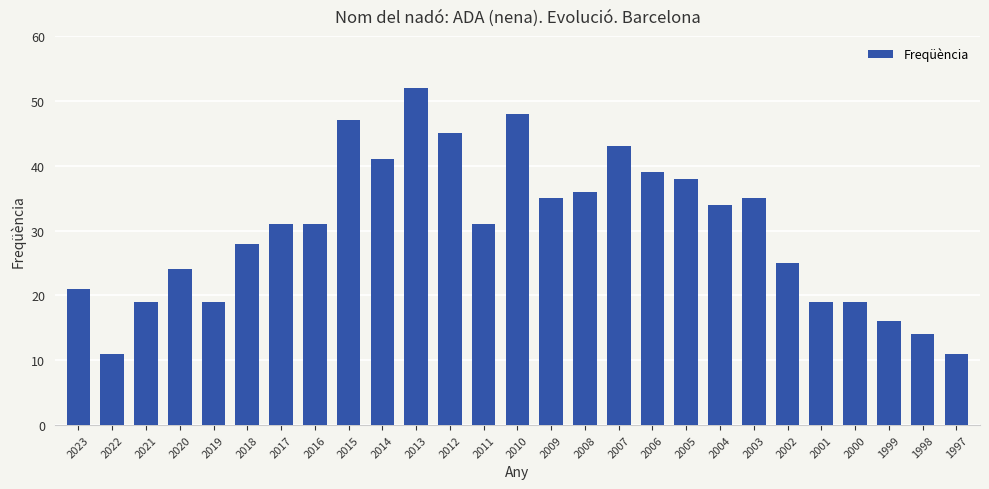

Reading left to right, extract all data points from this chart.

2023=21	2022=11	2021=19	2020=24	2019=19	2018=28	2017=31	2016=31	2015=47	2014=41	2013=52	2012=45	2011=31	2010=48	2009=35	2008=36	2007=43	2006=39	2005=38	2004=34	2003=35	2002=25	2001=19	2000=19	1999=16	1998=14	1997=11